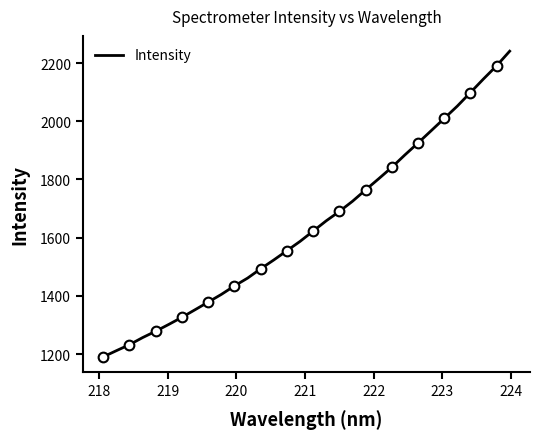

What is the minimum value for Intensity?

1190.4